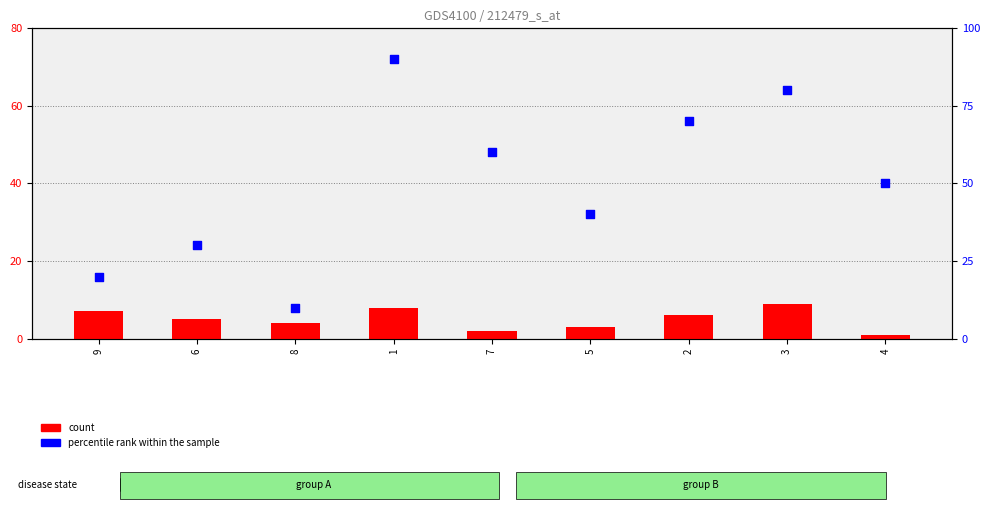

What are all the series names shown in the legend?

count, percentile rank within the sample